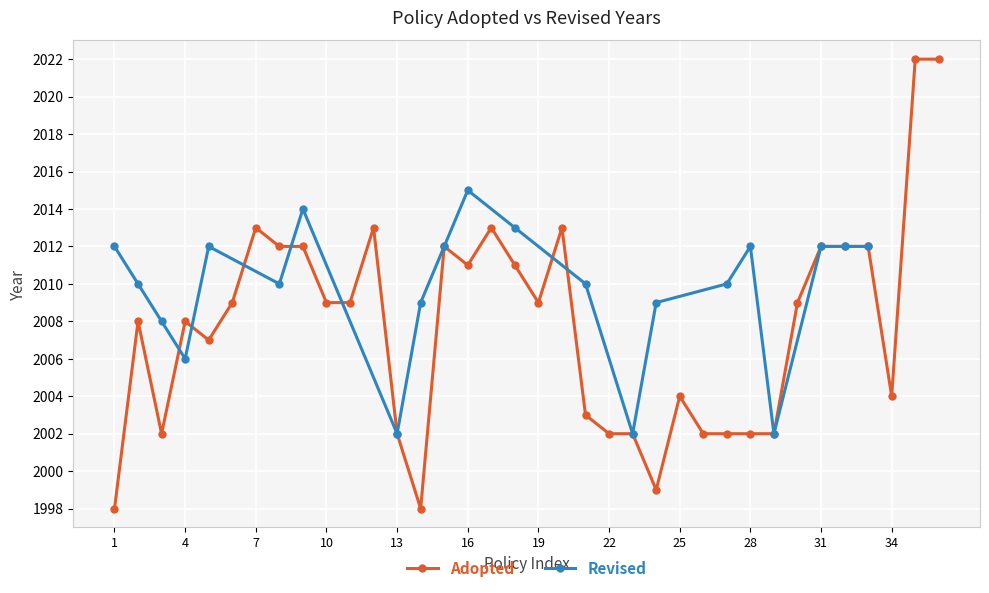

True or false: Adopted has a value of 2004 at 25.

True